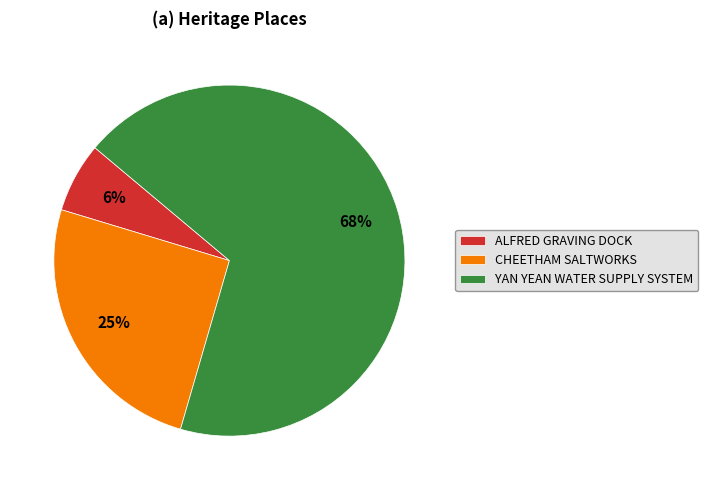

To the nearest percent, what portion does CHEETHAM SALTWORKS represent?

25%